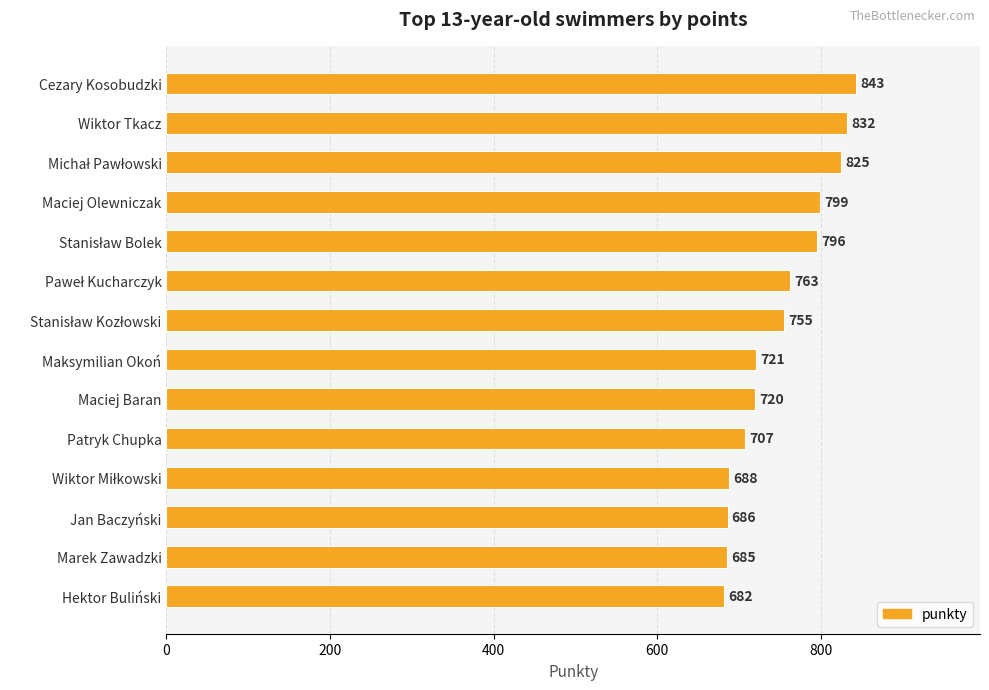

What is the difference between the second highest and minimum values?

150